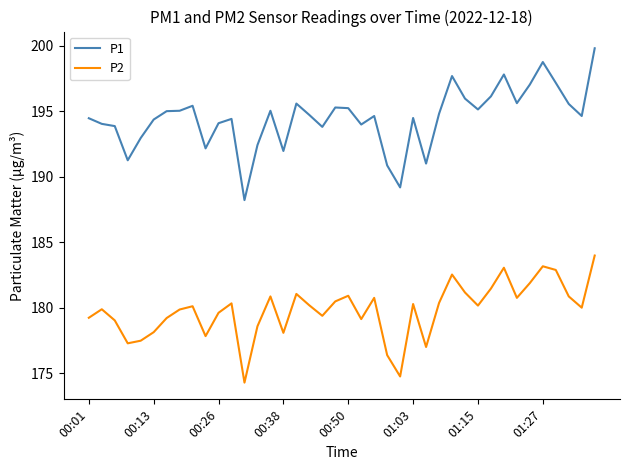

List the series in order of their peak value, lowest first.

P2, P1